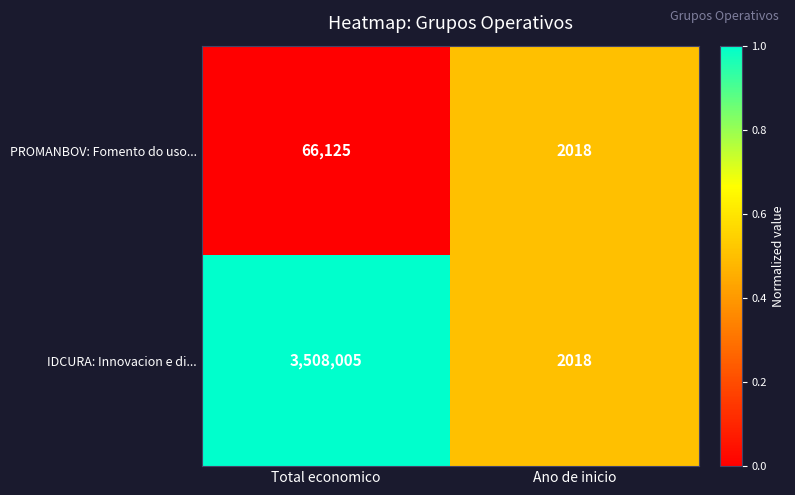

At which category does the chart reach its peak across all series?

Total economico